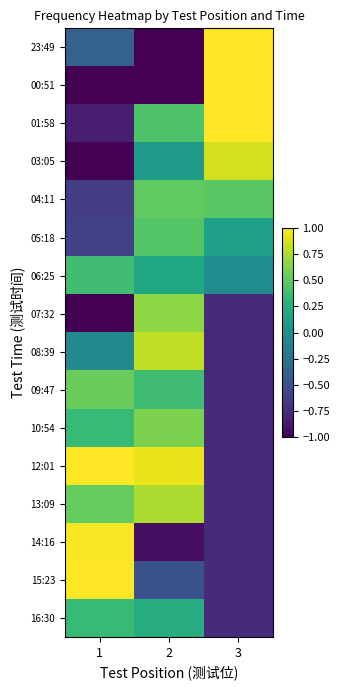

Reading left to right, list all the values displayed in this chart.

23:49: 1=-0.4	2=-2.4	3=2.1
00:51: 1=-1.6	2=-2.3	3=1.7
01:58: 1=-0.8	2=0.4	3=1.5
03:05: 1=-1.5	2=0.1	3=0.9
04:11: 1=-0.6	2=0.5	3=0.5
05:18: 1=-0.6	2=0.5	3=0.1
06:25: 1=0.4	2=0.2	3=-0.0
07:32: 1=-1.0	2=0.7	3=-0.8
08:39: 1=-0.0	2=0.8	3=-0.8
09:47: 1=0.5	2=0.4	3=-0.8
10:54: 1=0.3	2=0.6	3=-0.8
12:01: 1=2.4	2=0.9	3=-0.8
13:09: 1=0.5	2=0.8	3=-0.8
14:16: 1=1.0	2=-0.9	3=-0.8
15:23: 1=1.0	2=-0.5	3=-0.8
16:30: 1=0.3	2=0.2	3=-0.8